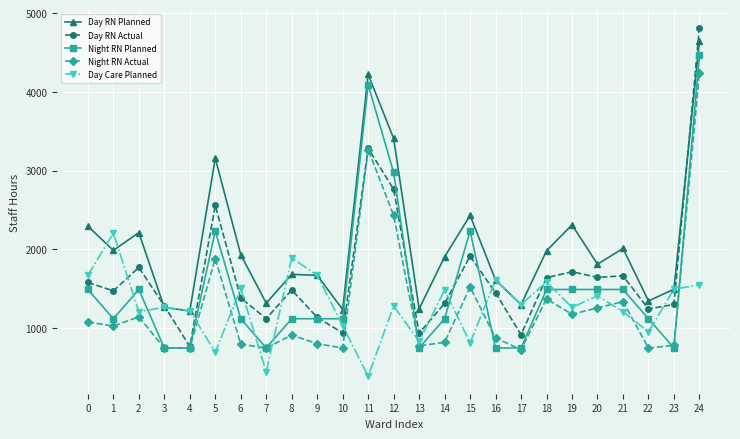

The Day RN Planned series shows 1260.0 at 3. True or false?

True